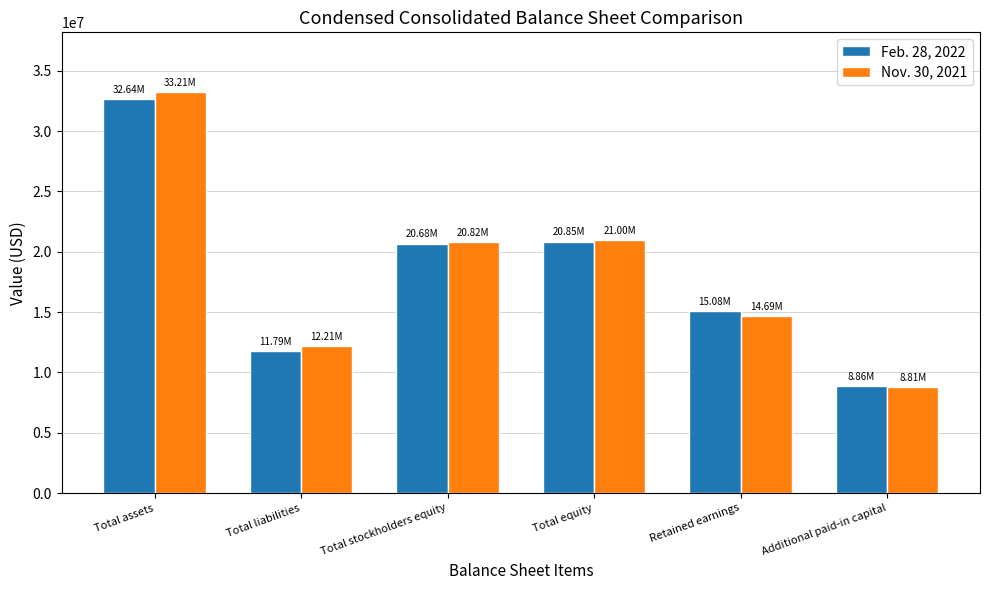

How many data points in Nov. 30, 2021 are less than 20816425?

3